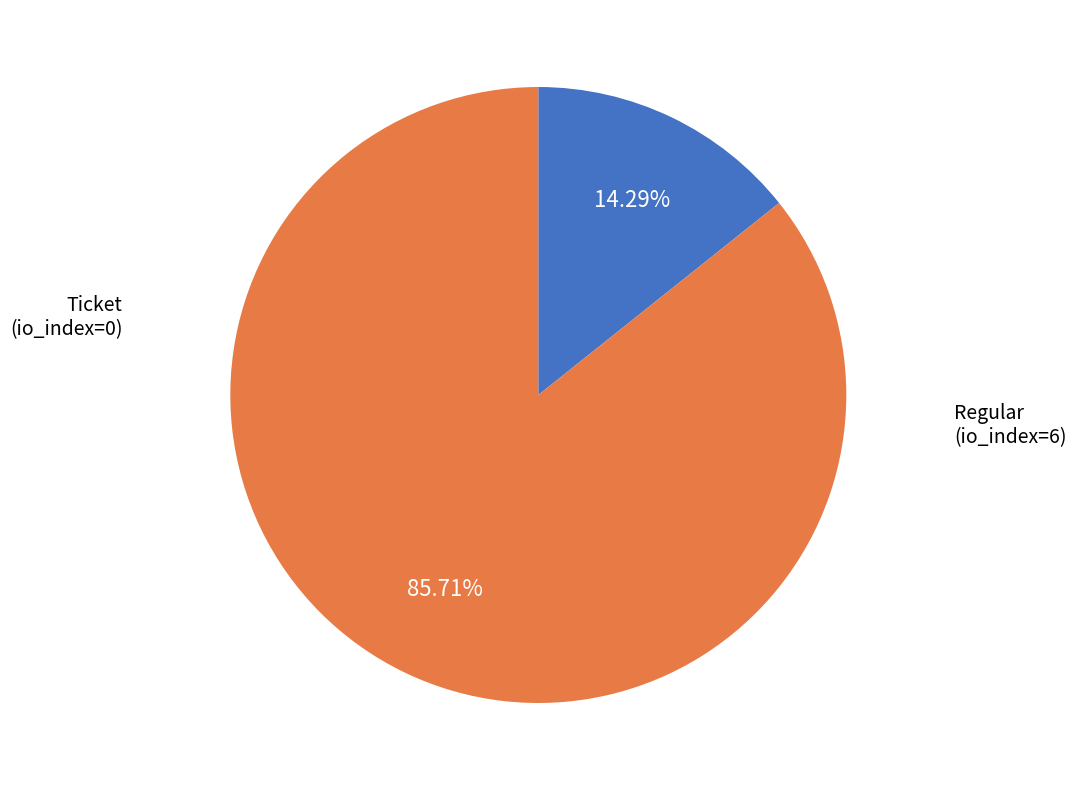

To the nearest percent, what is the combined percentage of Ticket and Regular?

100%